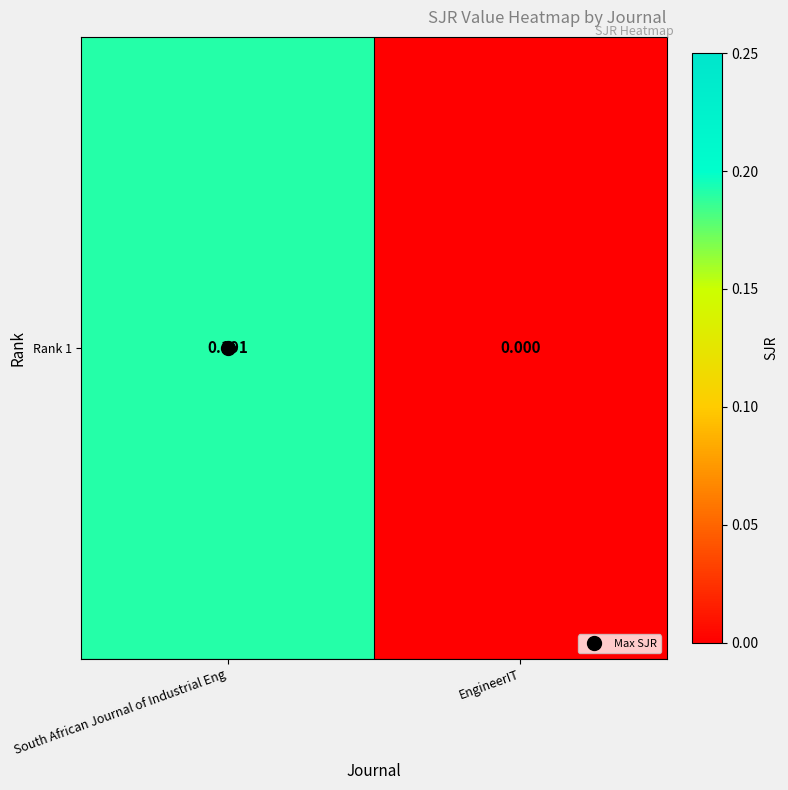

How many distinct data groups are displayed?

1